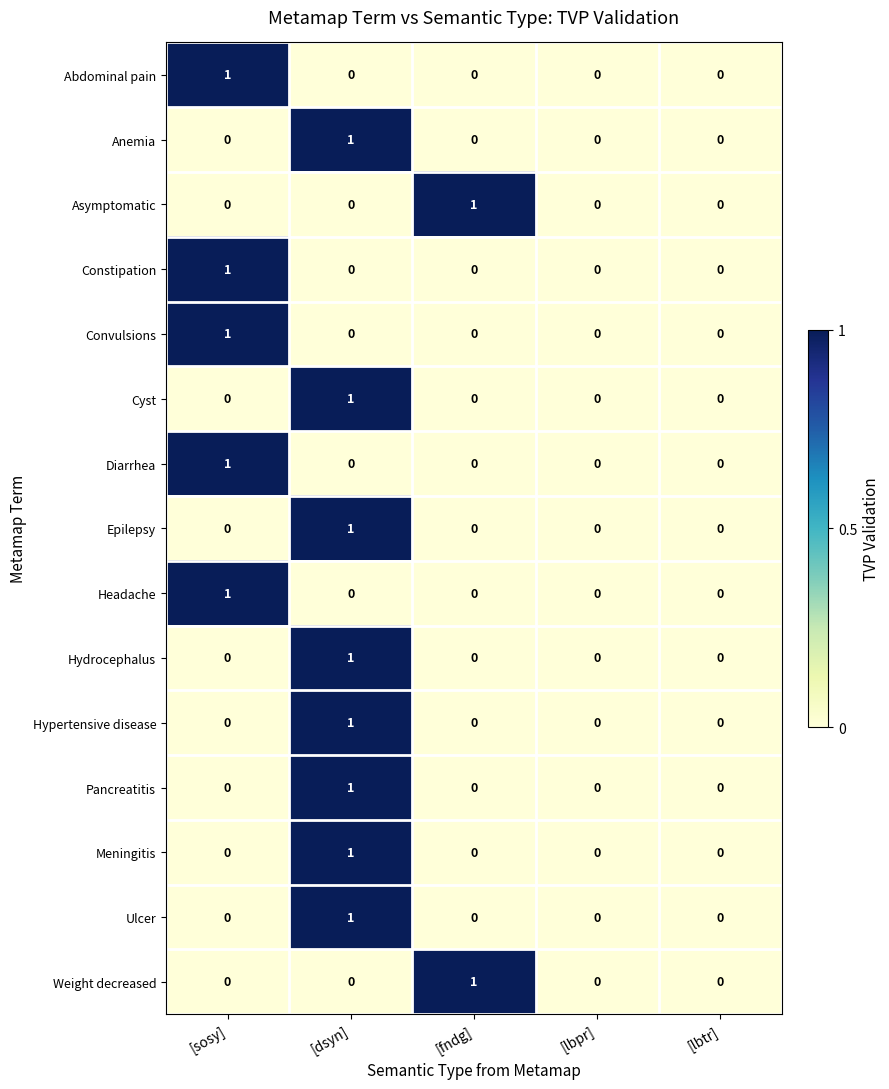

How many distinct data groups are displayed?

15